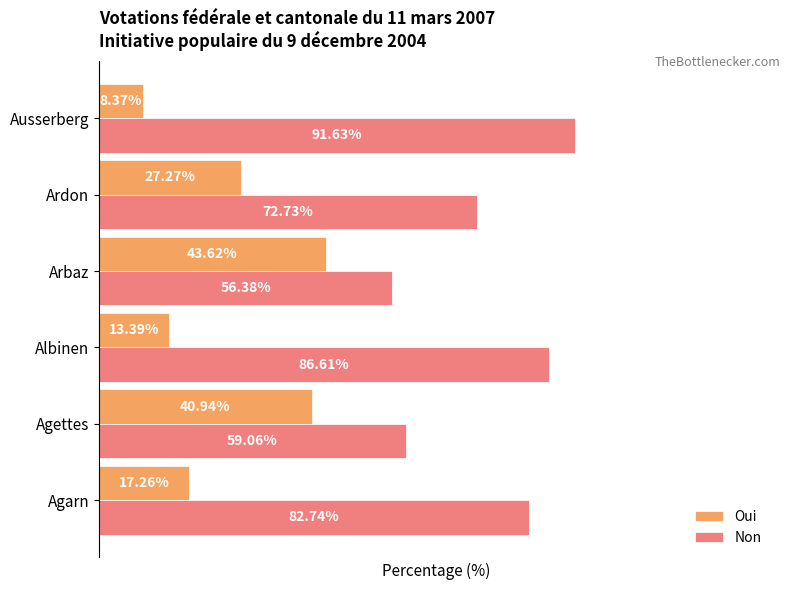

Which category has the lowest value in the Non series?

Arbaz